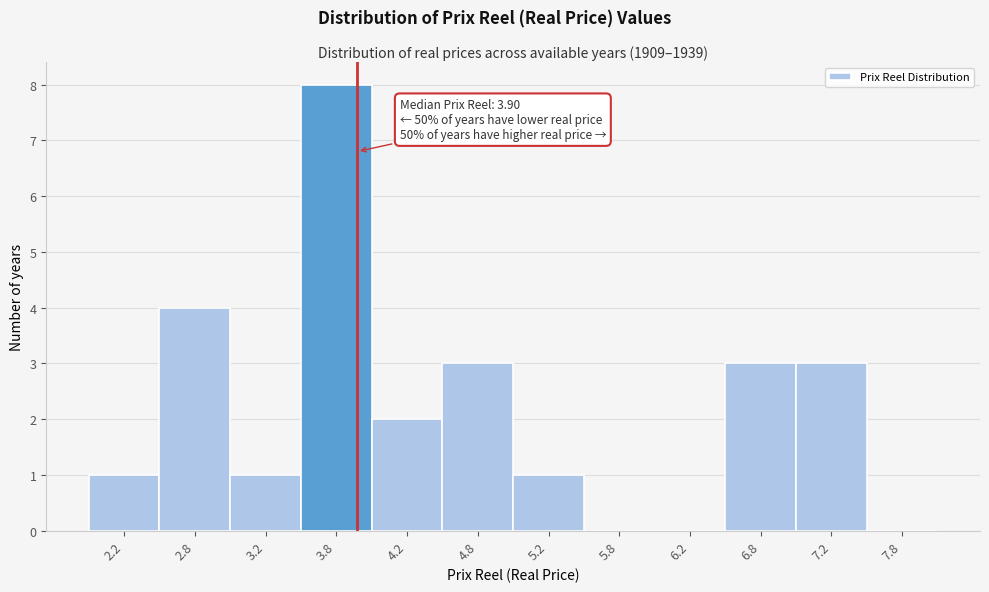

Which range on the x-axis has the tallest bar?

3.5 to 4.0